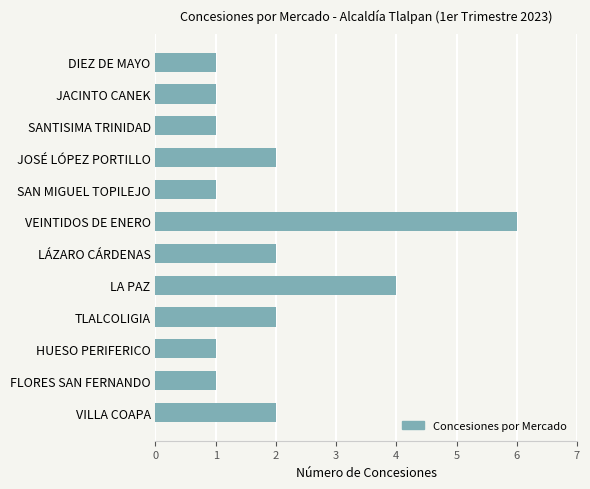

At which category does the chart reach its peak across all series?

VEINTIDOS DE ENERO